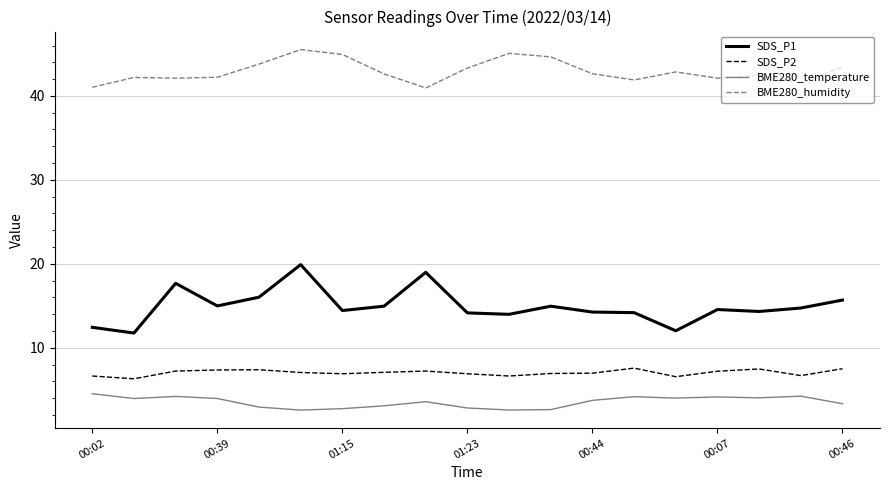

True or false: BME280_humidity and BME280_temperature intersect in this chart.

False